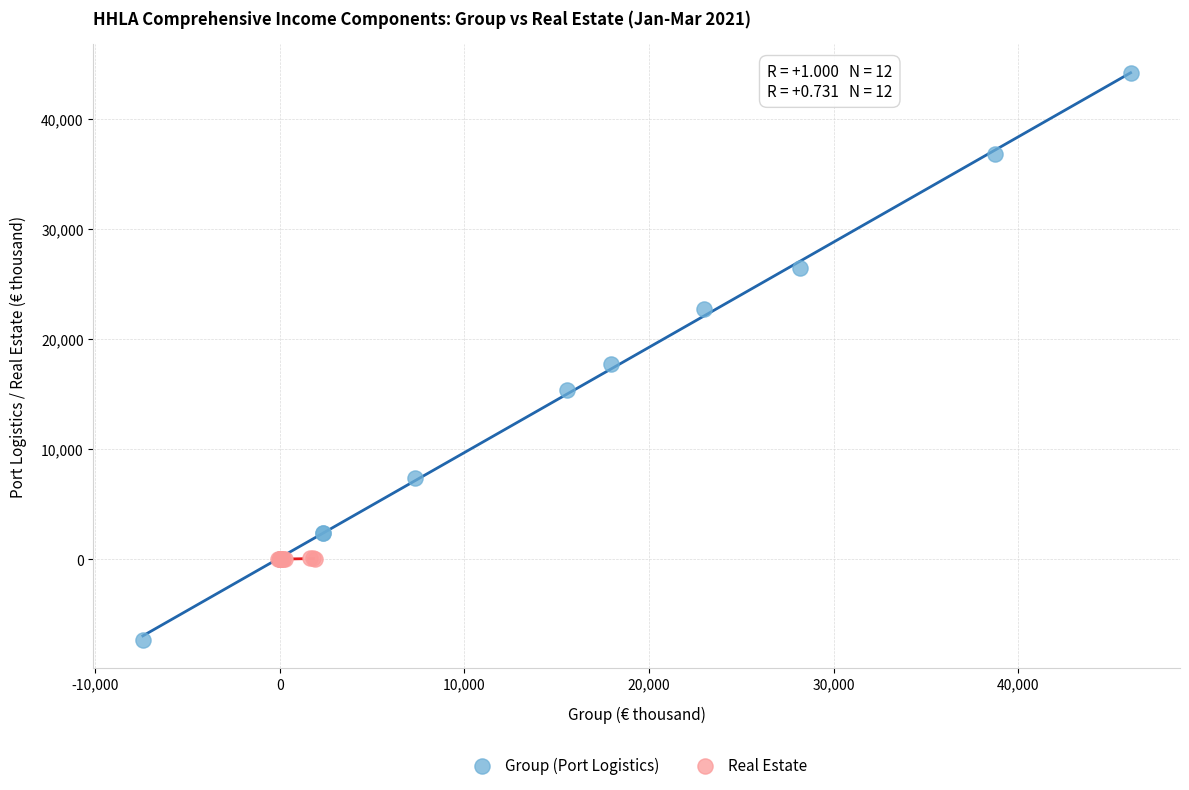

What are all the series names shown in the legend?

Group (Port Logistics), Real Estate